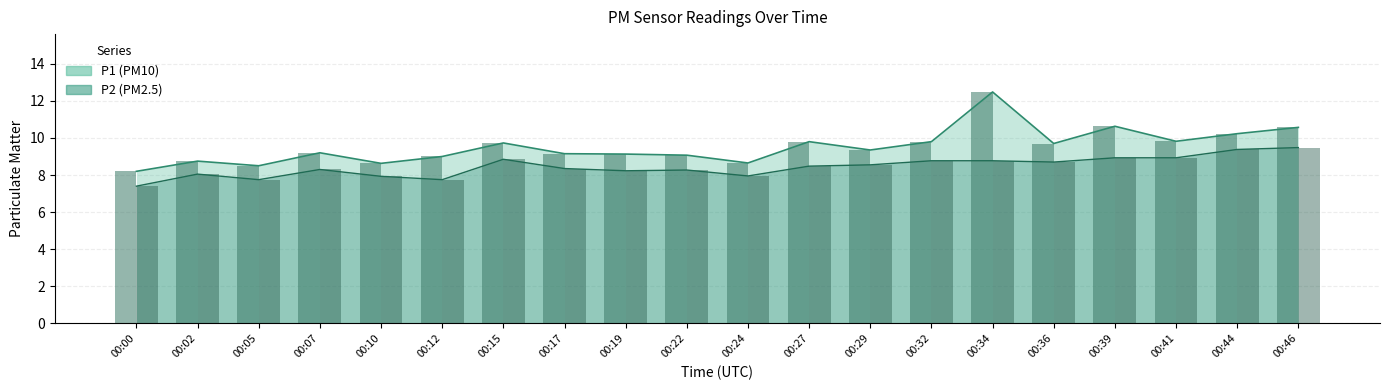

Reading right to left, list all the values displayed in this chart.

P1: 10.6	10.2	9.8	10.6	9.7	12.5	9.8	9.3	9.8	8.7	9.1	9.1	9.2	9.7	9.0	8.6	9.2	8.5	8.8	8.2
P2: 9.5	9.4	8.9	8.9	8.7	8.8	8.8	8.6	8.5	8.0	8.3	8.2	8.3	8.8	7.8	7.9	8.3	7.8	8.1	7.4
P1 bar: 10.6	10.2	9.8	10.6	9.7	12.5	9.8	9.3	9.8	8.7	9.1	9.1	9.2	9.7	9.0	8.6	9.2	8.5	8.8	8.2
P2 bar: 9.5	9.4	8.9	8.9	8.7	8.8	8.8	8.6	8.5	8.0	8.3	8.2	8.3	8.8	7.8	7.9	8.3	7.8	8.1	7.4